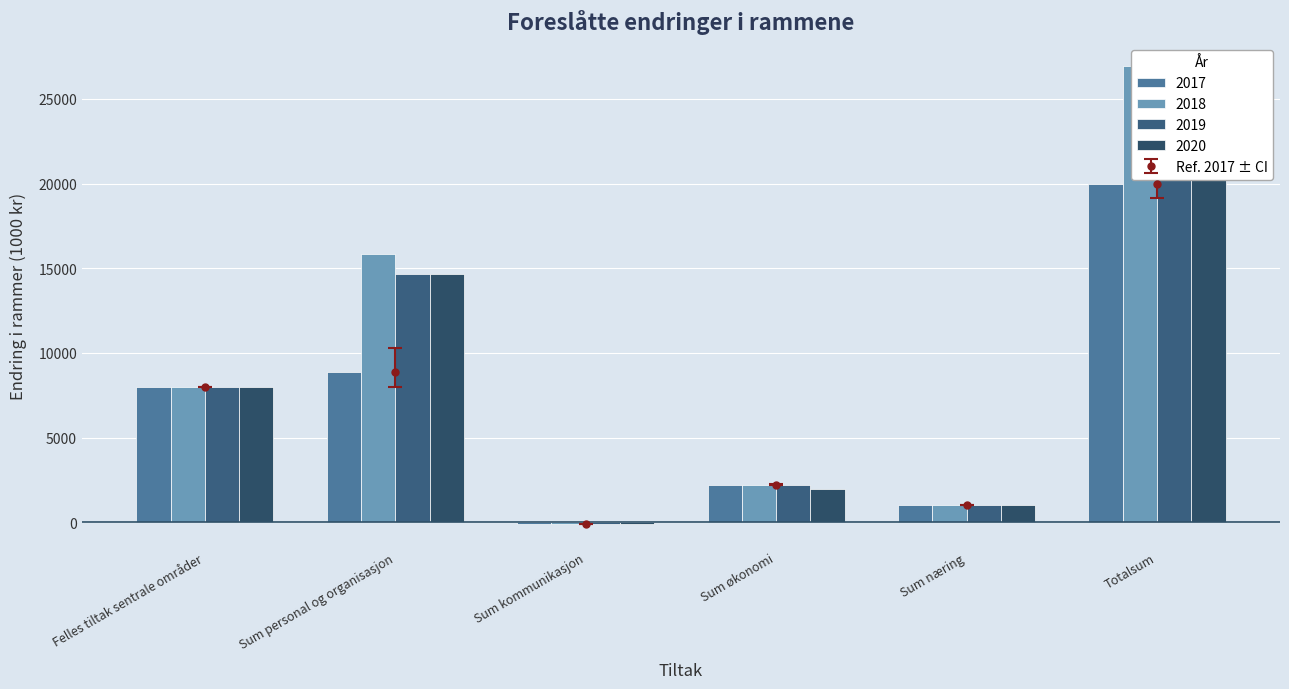

How many groups of bars are there?

6